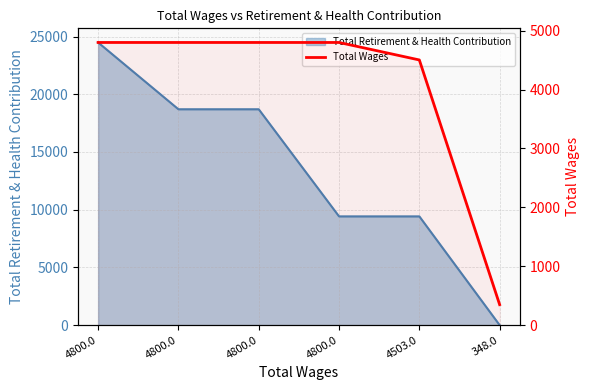

The value at 348.0 is 348. True or false?

True